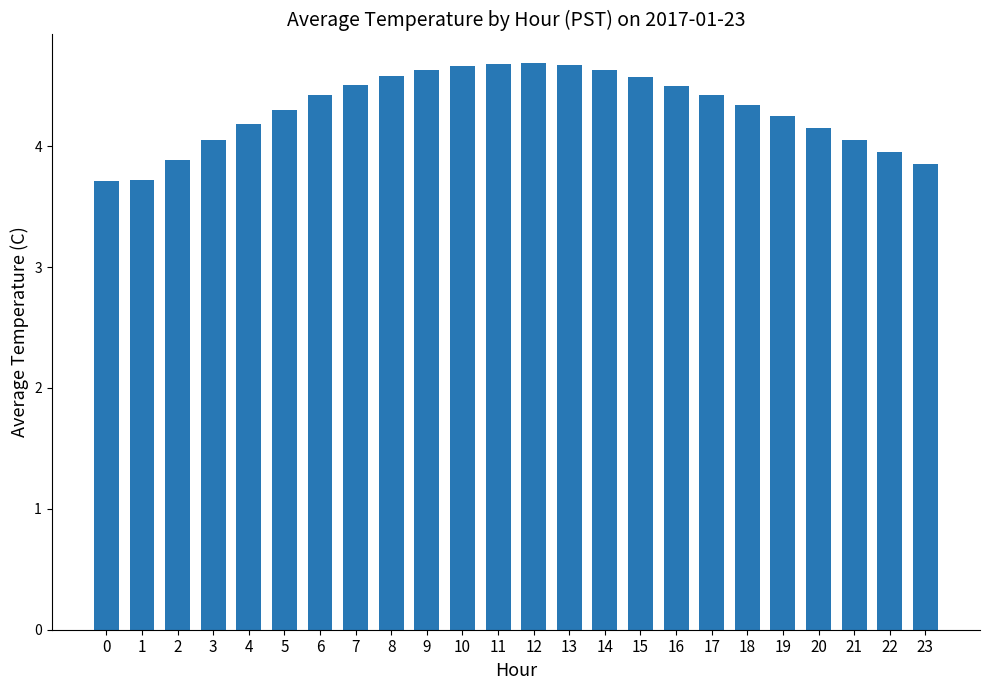

At which label does the data first exceed 4?

3